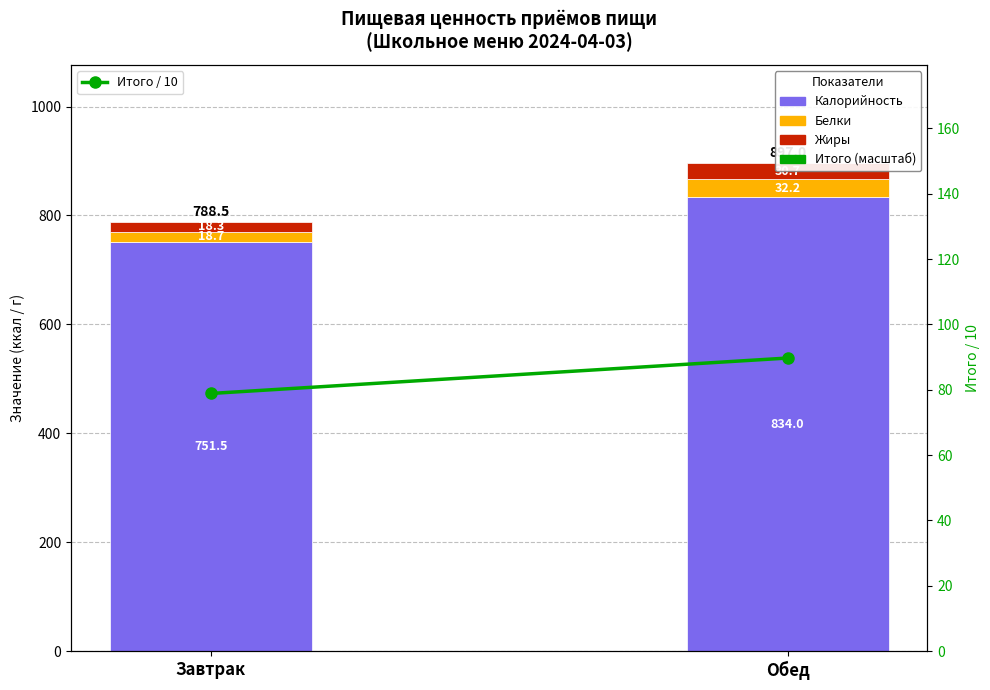

Is the value of Итого (масштаб) at Завтрак greater than the value of Жиры at Завтрак?

Yes